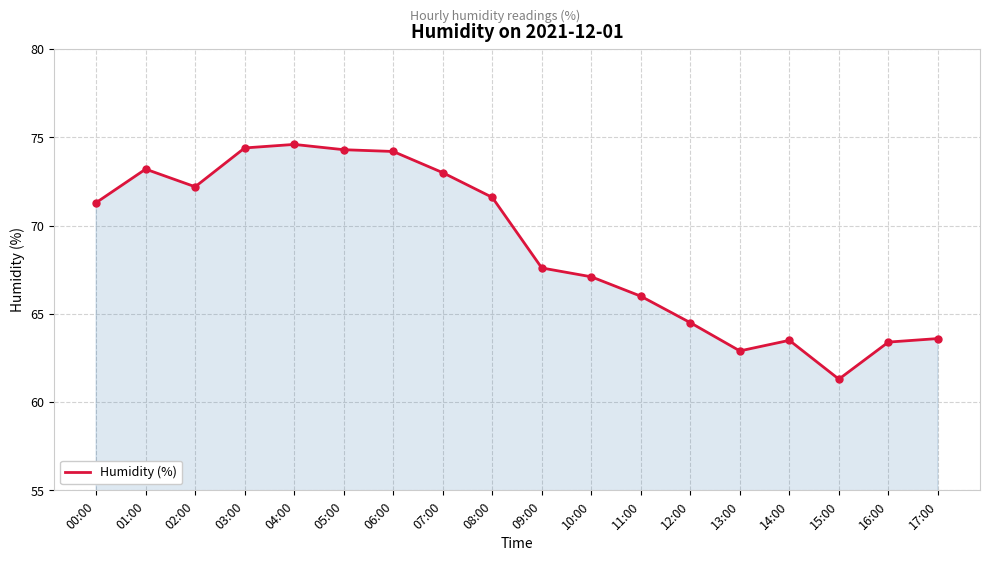

At which category does the data reach its first local peak?

01:00